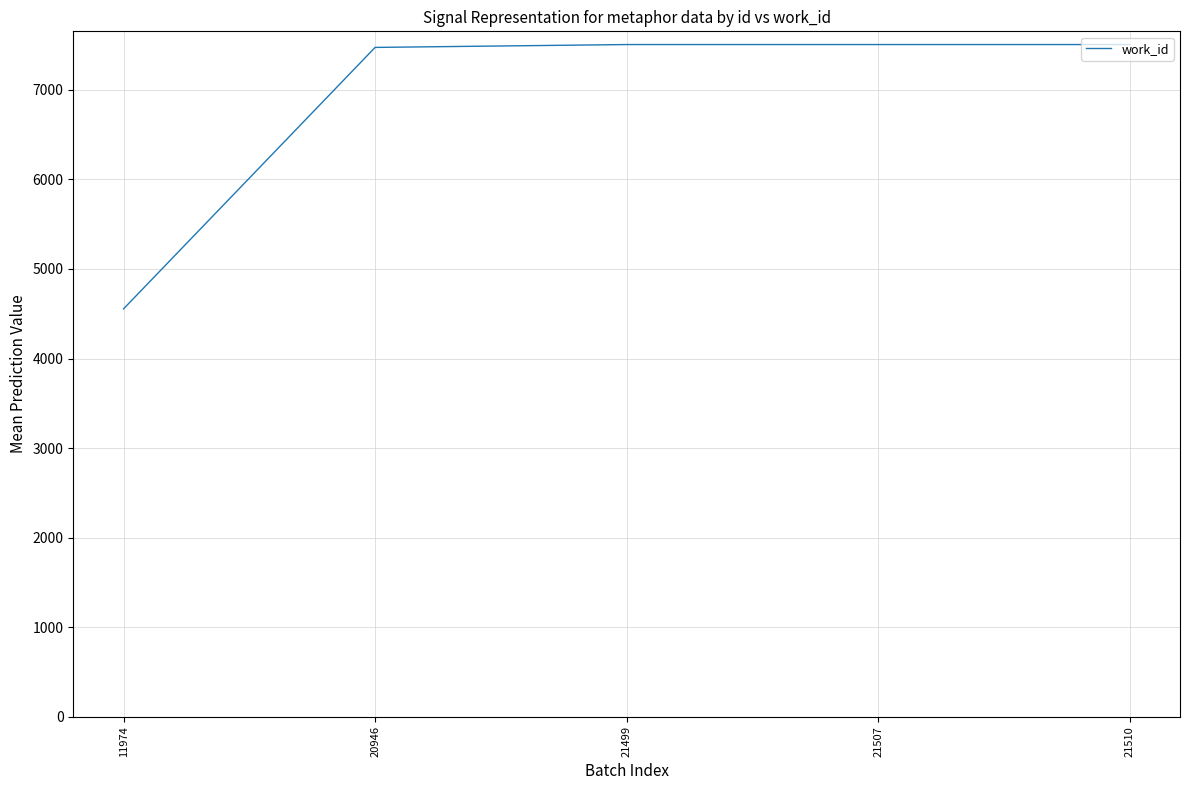

Approximately how many times larger is the value at 21507 compared to 20946?

1.0